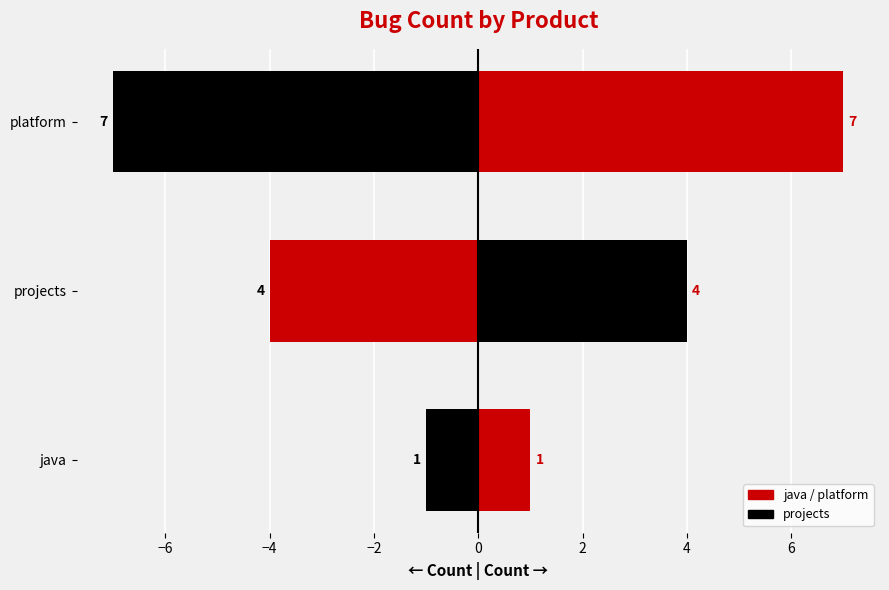

What is the difference between the maximum and second lowest values?

3